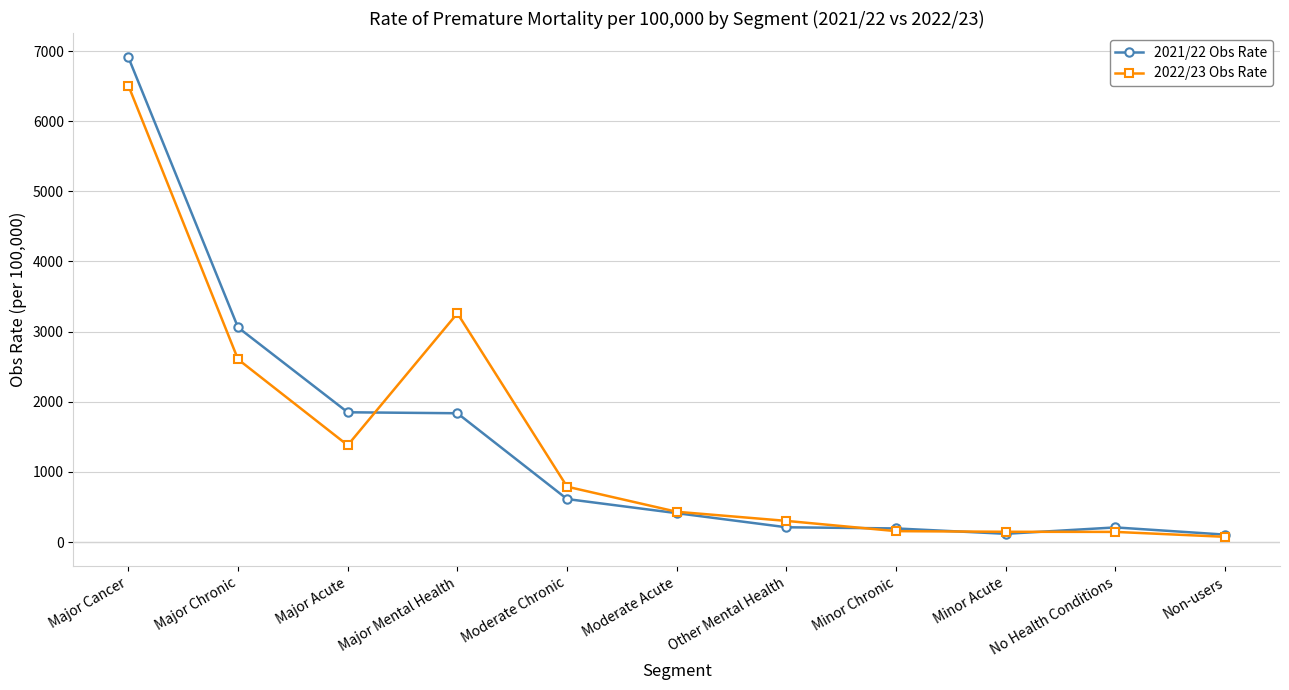

Does the chart display data point markers on the line(s)?

Yes